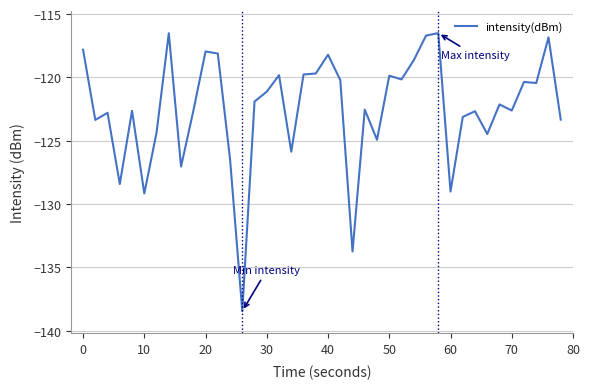

What is the average value?

-122.5